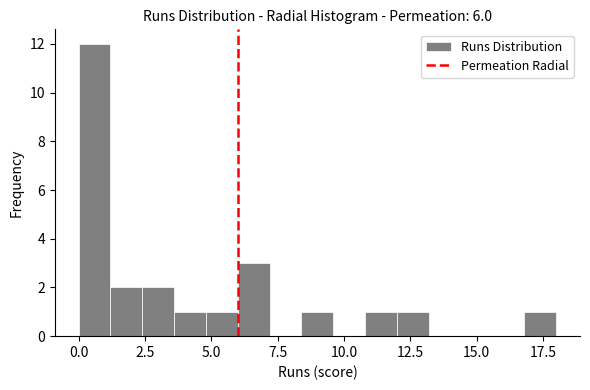

Around what value on the x-axis is the tallest bar? Give the approximate position of its centre, as read against the axis.

0.5